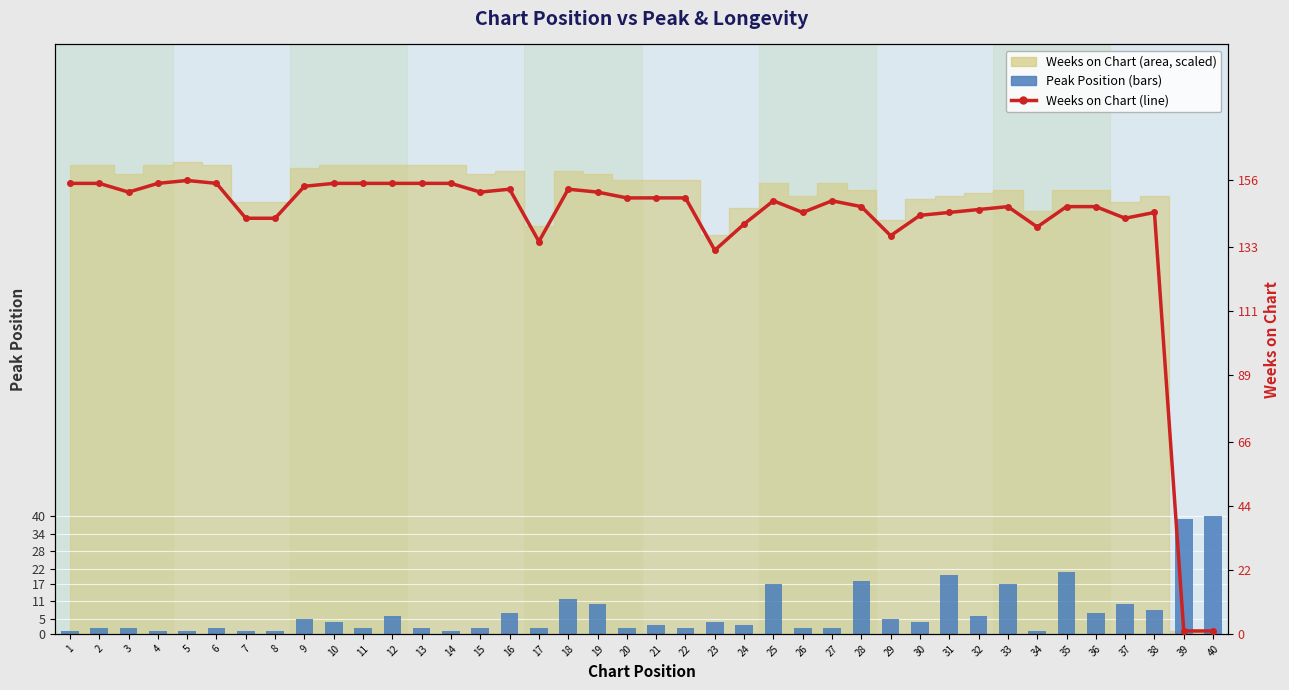

What is the difference between the maximum and minimum values in the Weeks on Chart series?

155